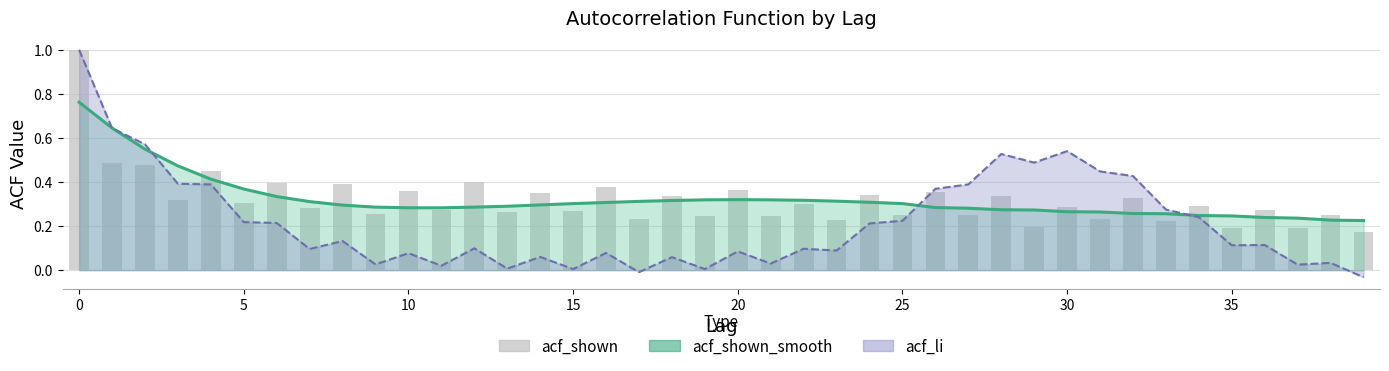

At how many categories does at least one series exceed 0?

40